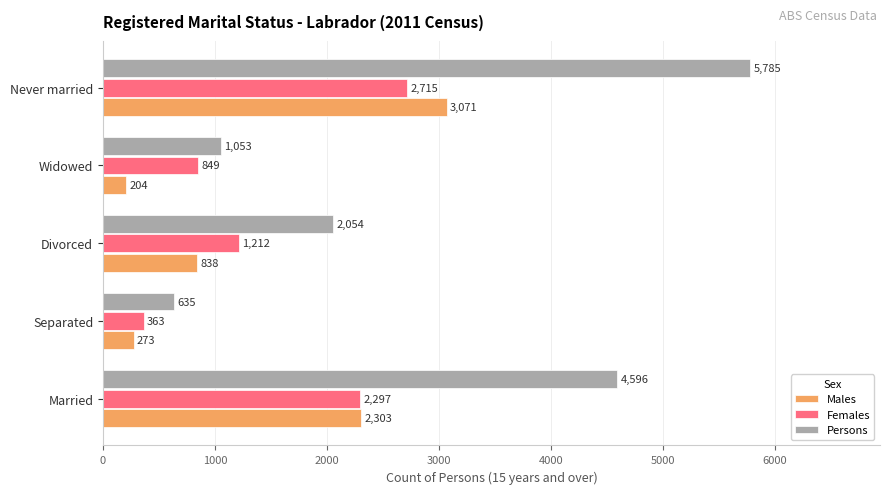

Is the value of Females at Separated greater than the value of Persons at Divorced?

No